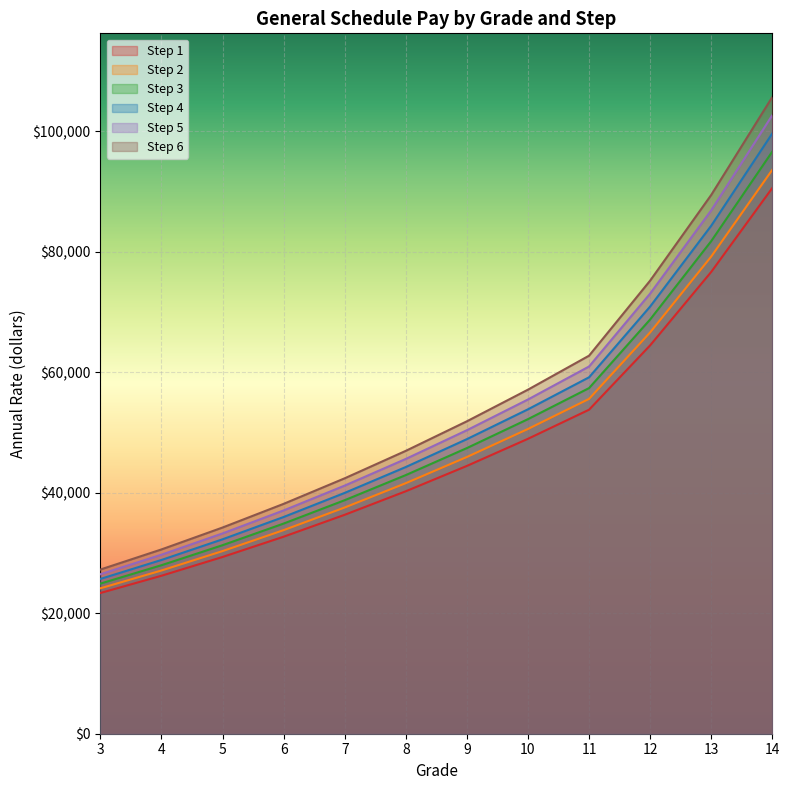

True or false: Step 6 has a value of 62775 at 11.

True